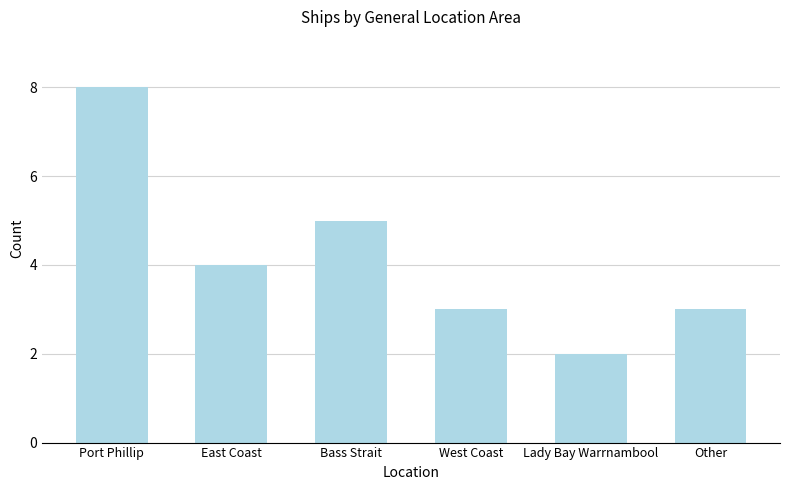

What value does the data have at East Coast?

4